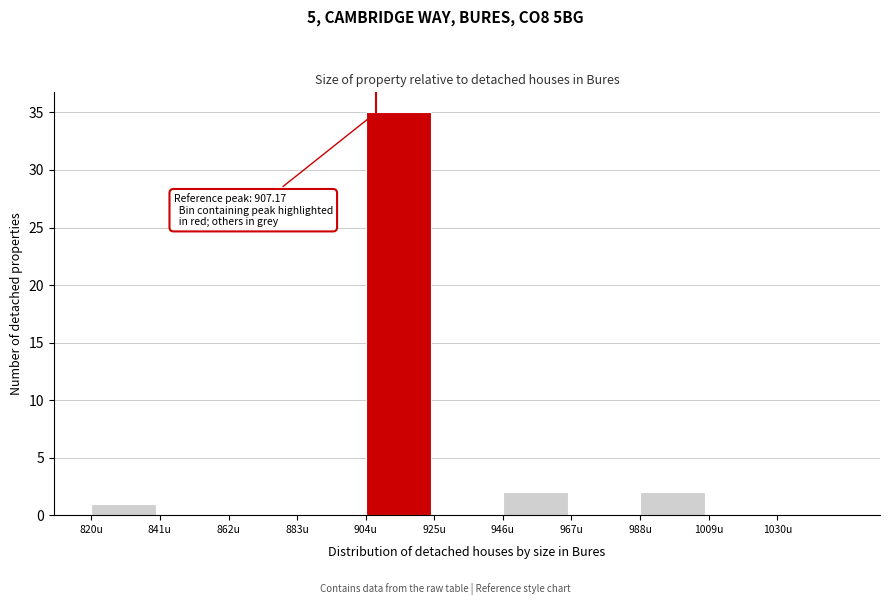

Which range on the x-axis has the tallest bar?

904 to 925